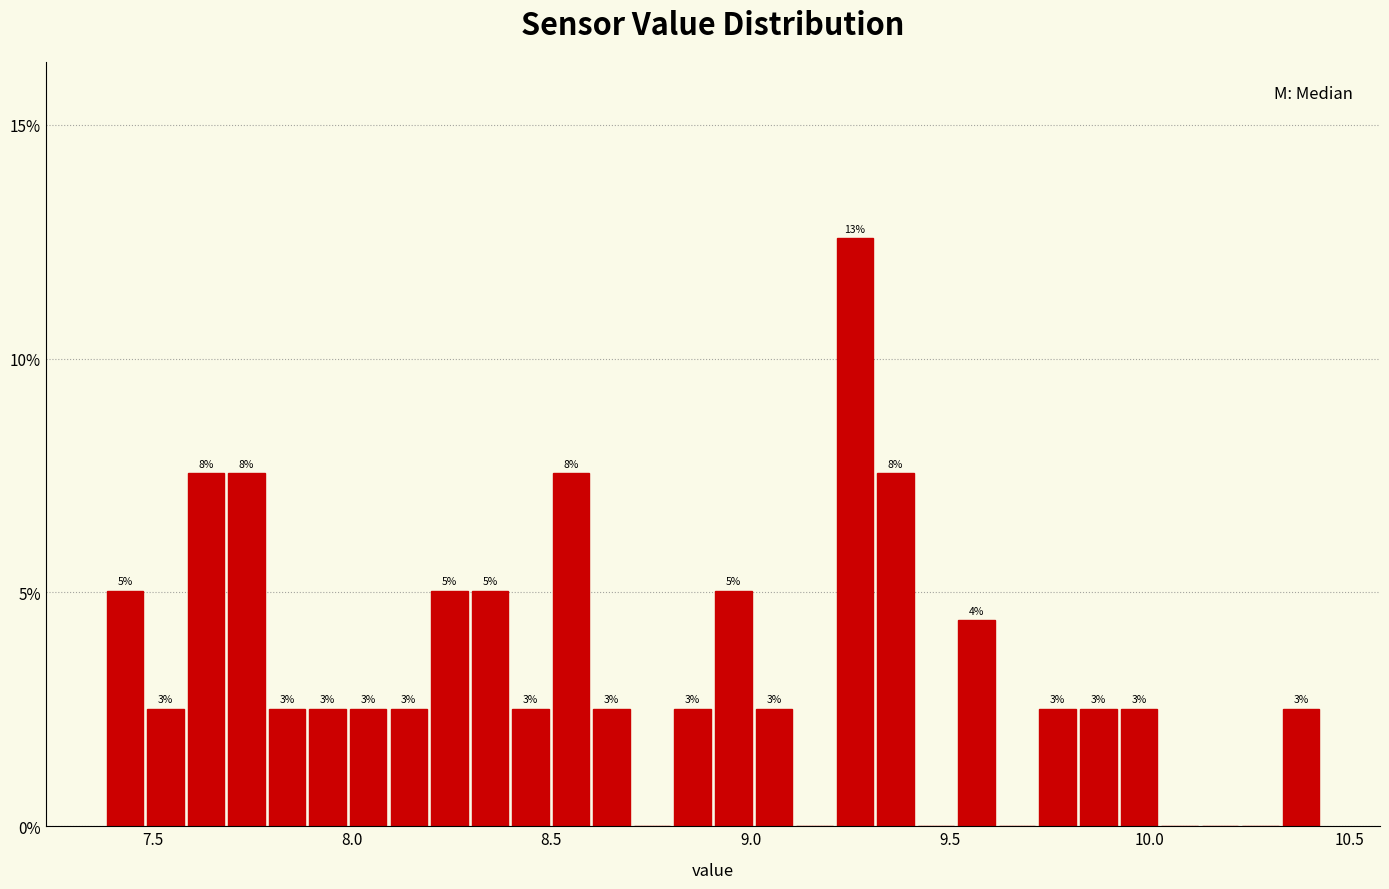

Around what value on the x-axis is the tallest bar? Give the approximate position of its centre, as read against the axis.

9.25